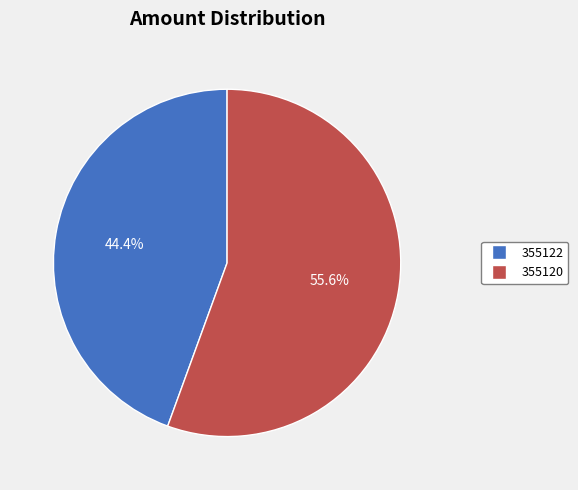

To the nearest percent, what percentage of the pie is 355122?

44%